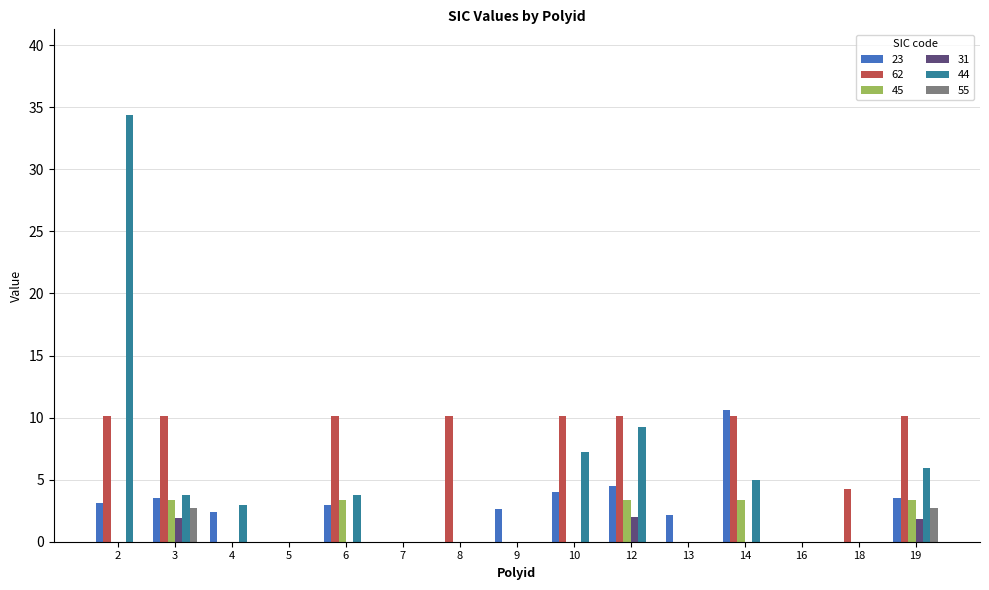

What is the sum of all 45 values?

16.9